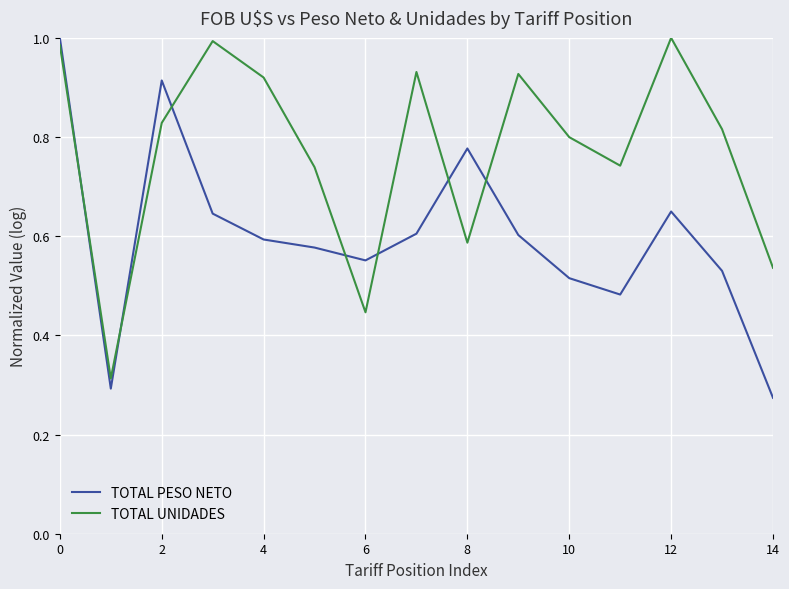

After their last crossing, which series has the higher values: TOTAL UNIDADES or TOTAL PESO NETO?

TOTAL UNIDADES